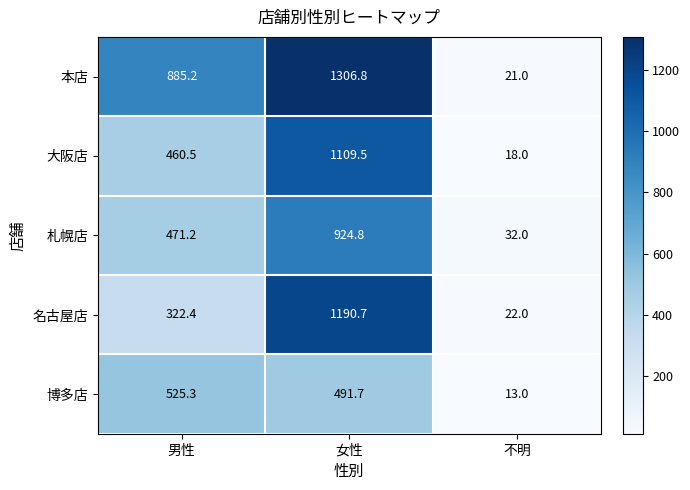

How many categories are shown in the chart?

3